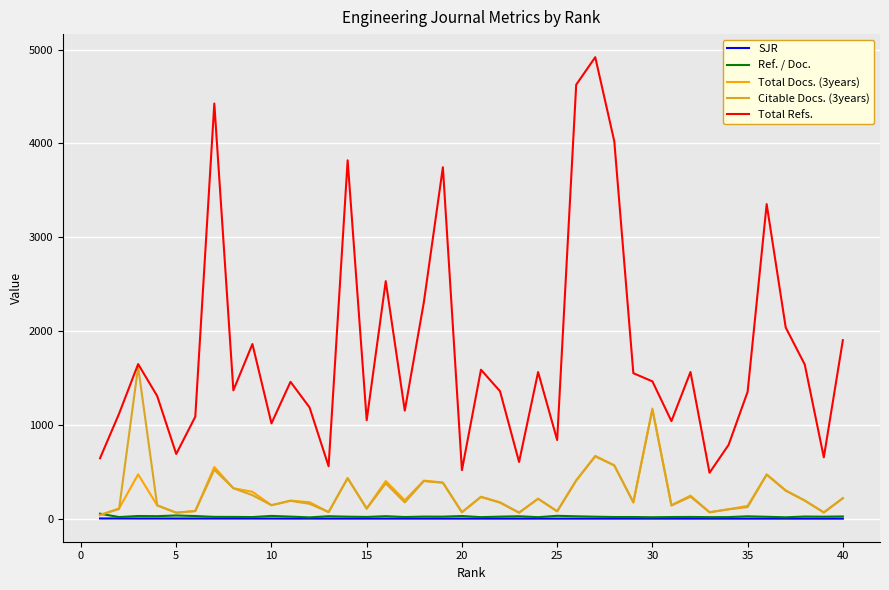

Which series has the widest spread of values?

Total Refs.